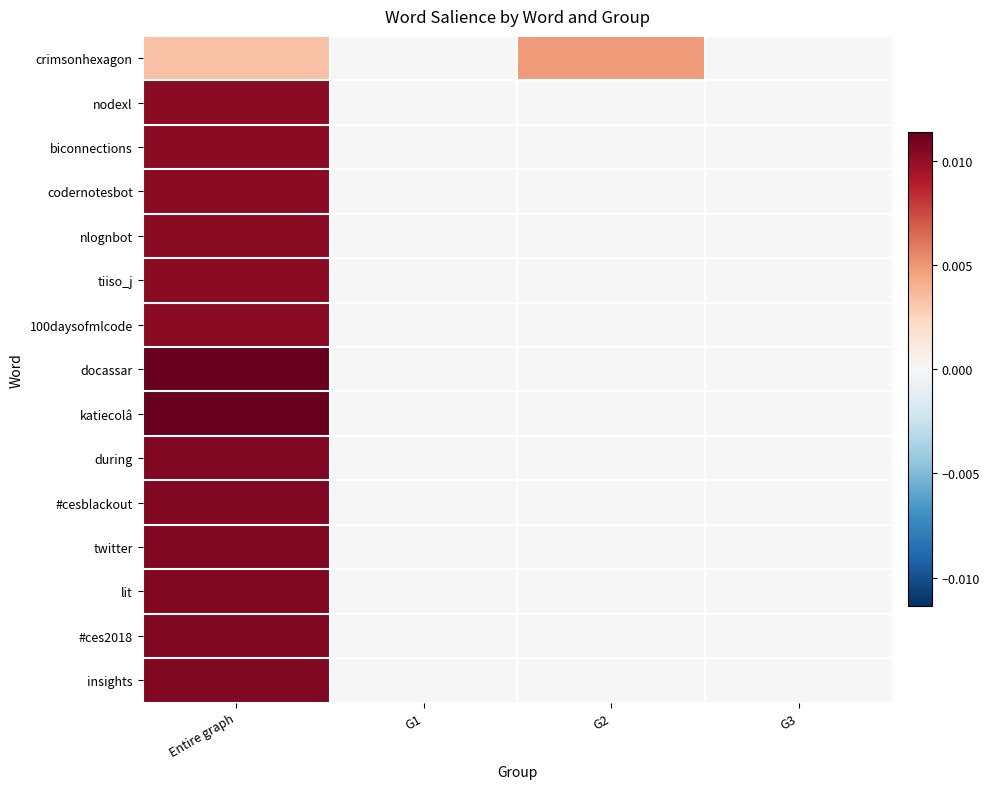

At which category is the sum across all series the highest?

Entire graph